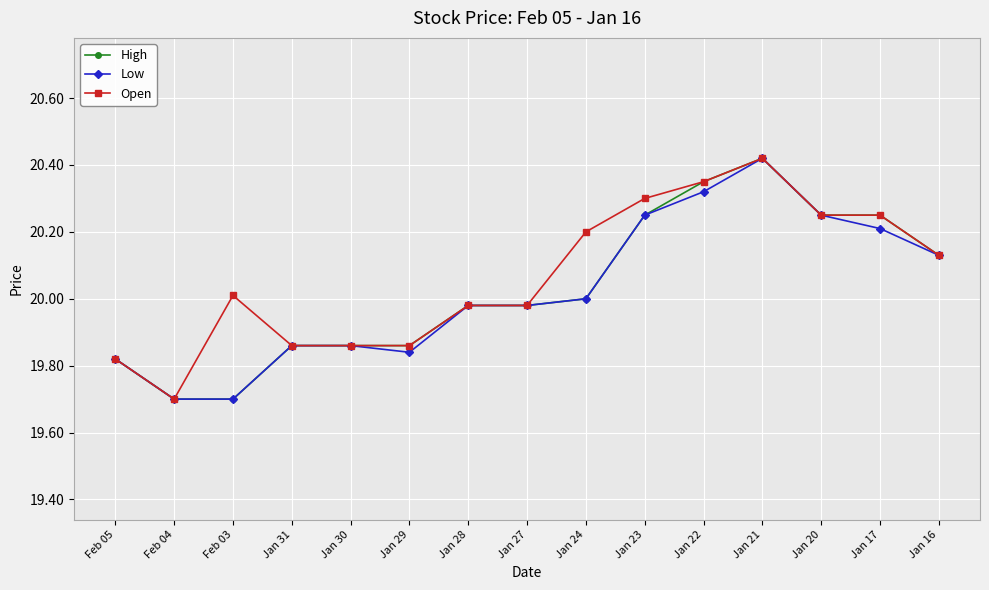

Is it true that Open equals 11.7 at Jan 21?

False